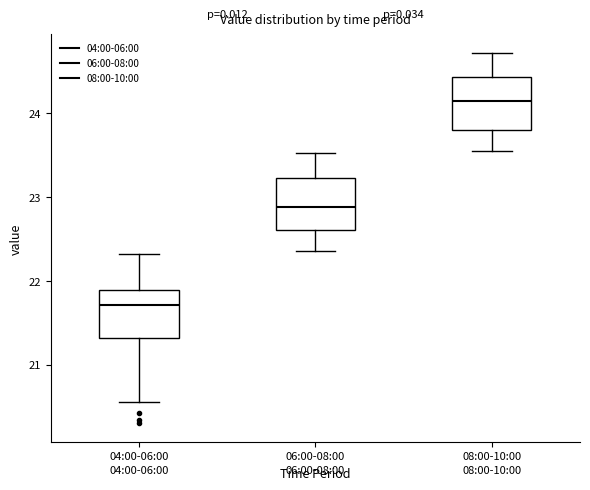

Which box has the lowest median line?

04:00-06:00